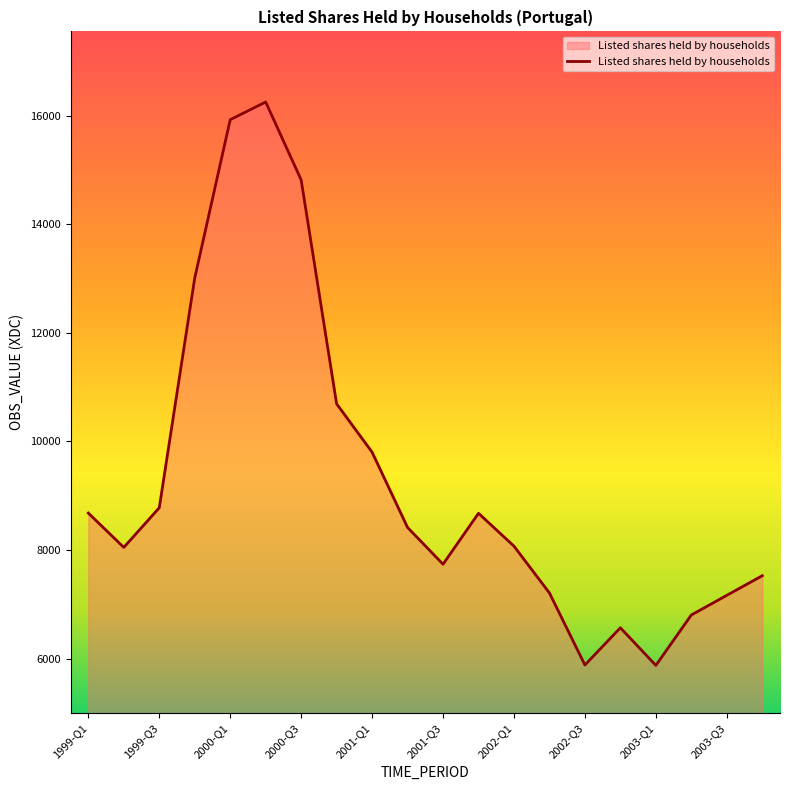

What is the difference between the maximum and minimum values?

10375.1